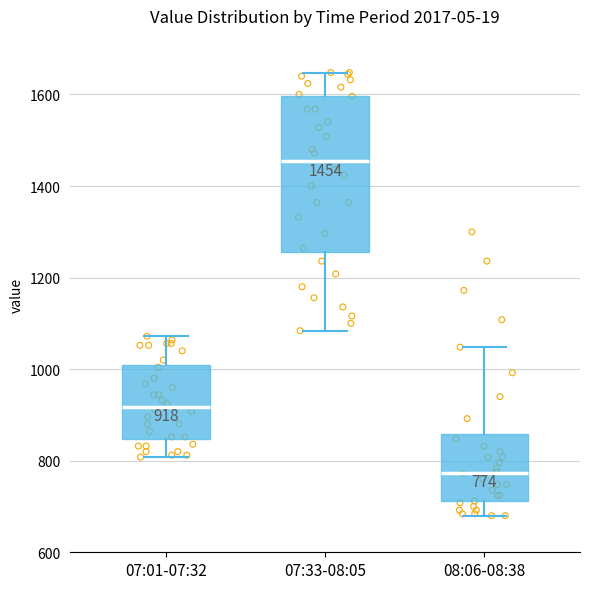

Which box has the highest median line?

07:33-08:05